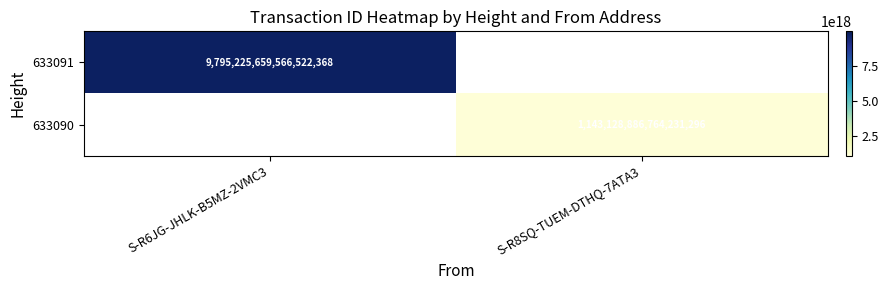

The value of 633090 at S-R8SQ-TUEM-DTHQ-7ATA3 is 1143128886764231296. True or false?

True